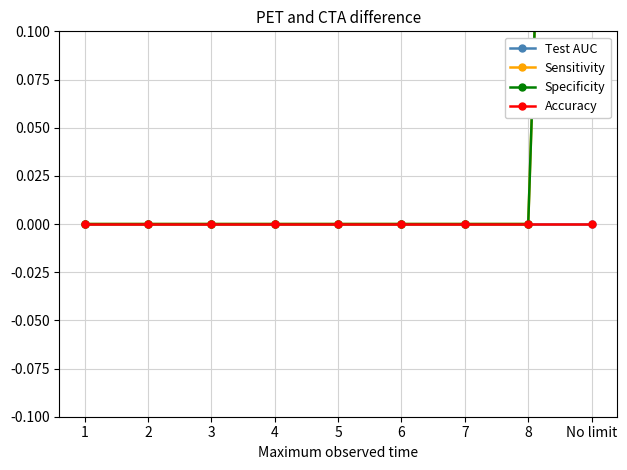

The Specificity series shows 0 at 1. True or false?

True